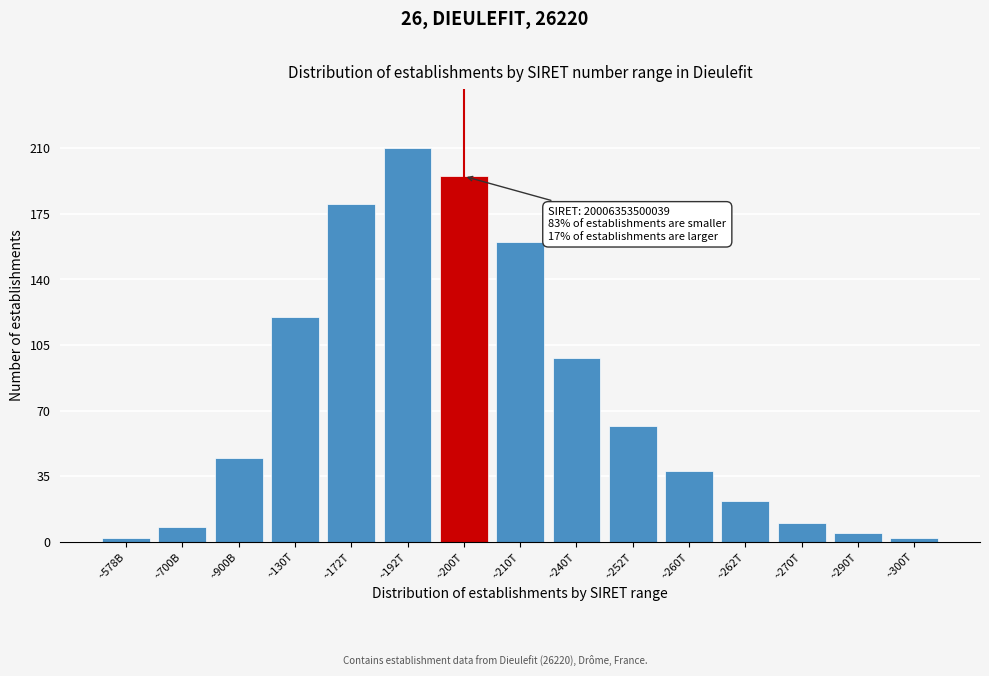

Reading left to right, what are all the values shown in this chart?

~578B=2	~700B=8	~900B=45	~130T=120	~172T=180	~192T=210	~200T=195	~210T=160	~240T=98	~252T=62	~260T=38	~262T=22	~270T=10	~290T=5	~300T=2